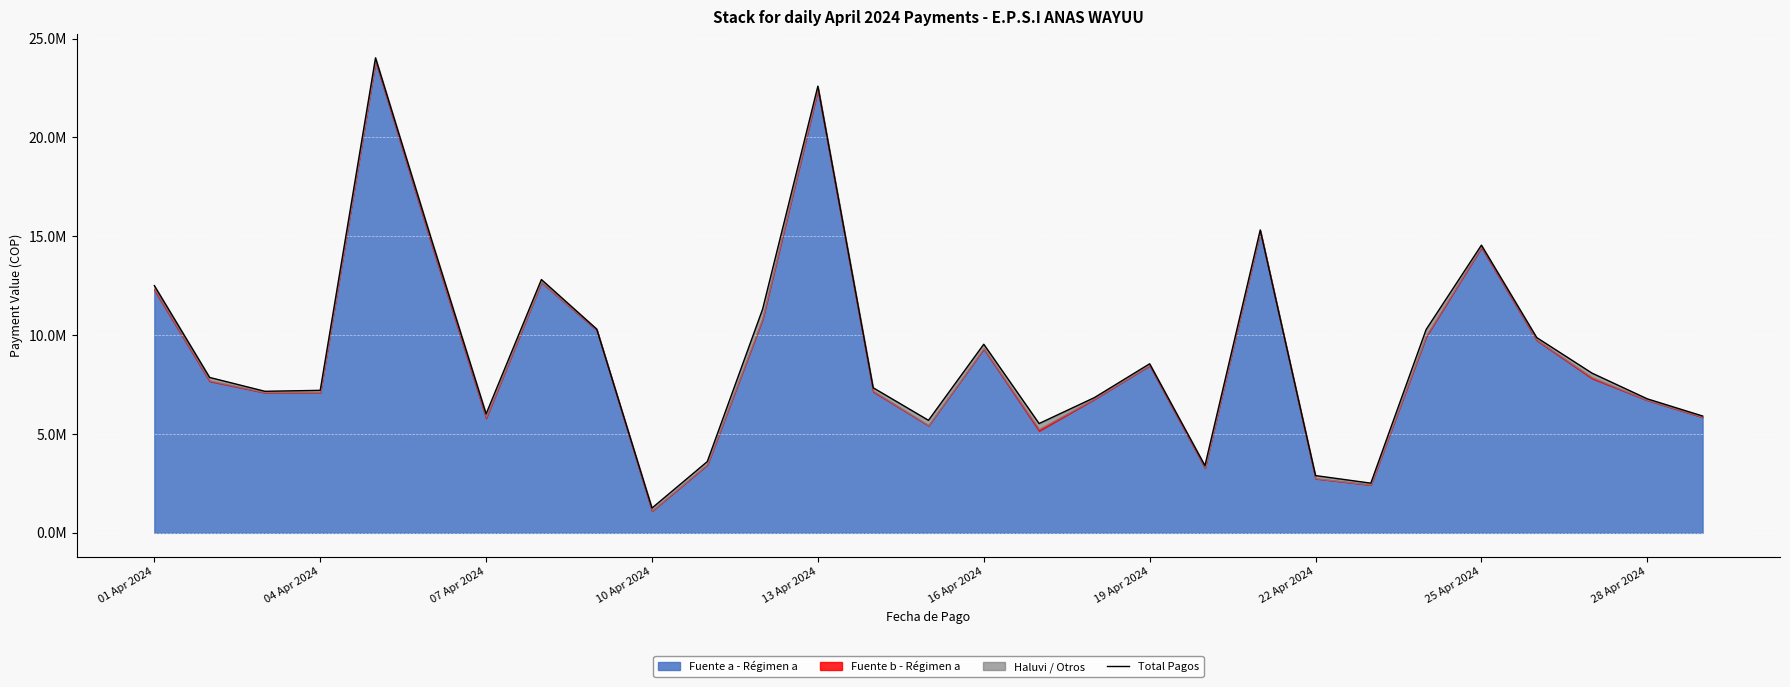

What position from the left is 04 Apr 2024?

2